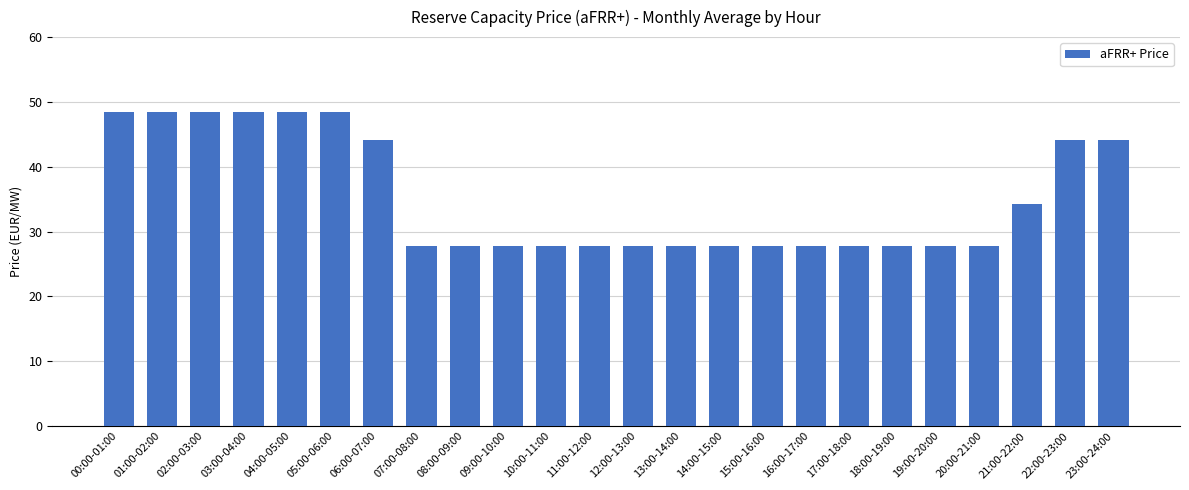

What is the difference between the maximum and minimum values?

20.8